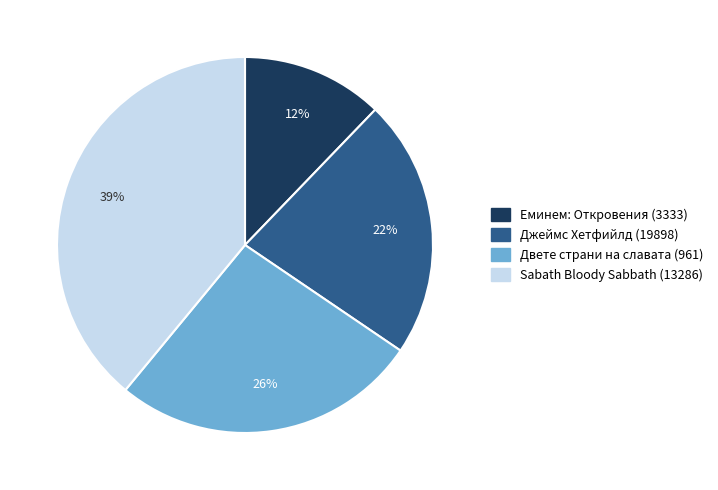

The Джеймс Хетфийлд (19898) slice represents 22% of the pie. True or false?

True